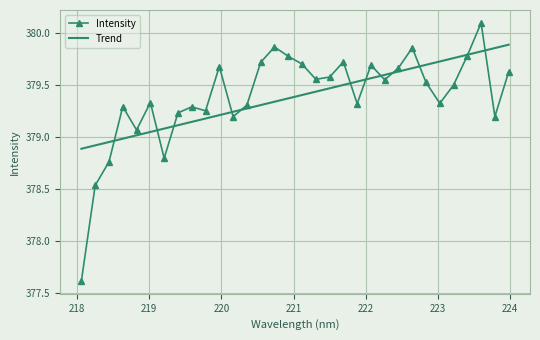

List the series in order of their peak value, highest first.

Intensity, Trend